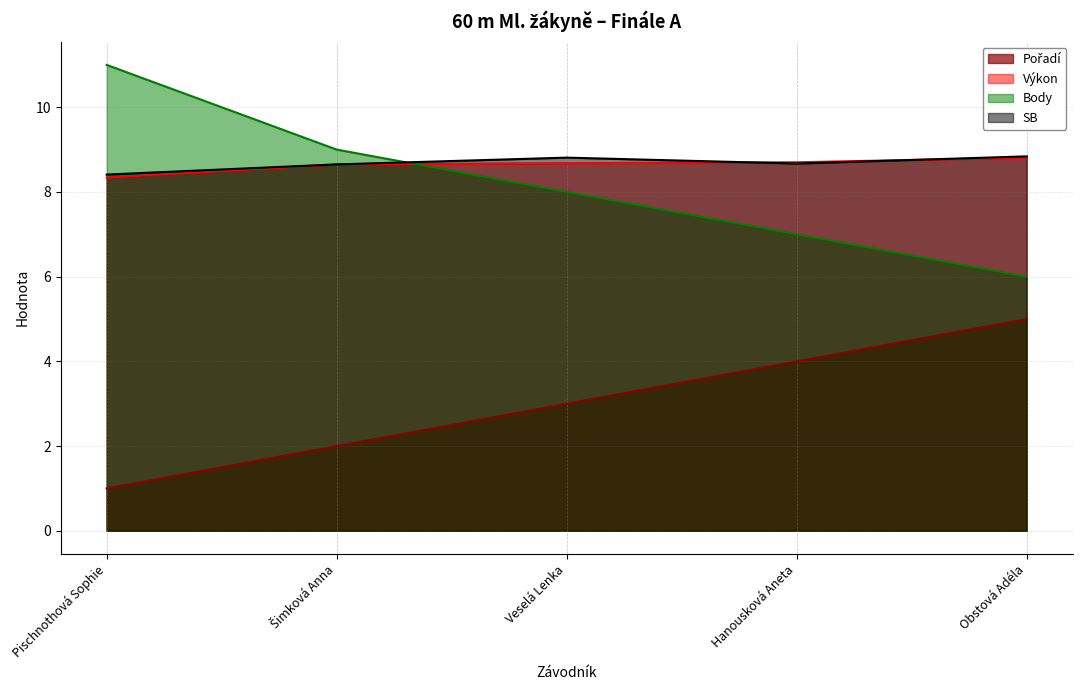

At which category does the chart reach its minimum across all series?

Pischnothová Sophie